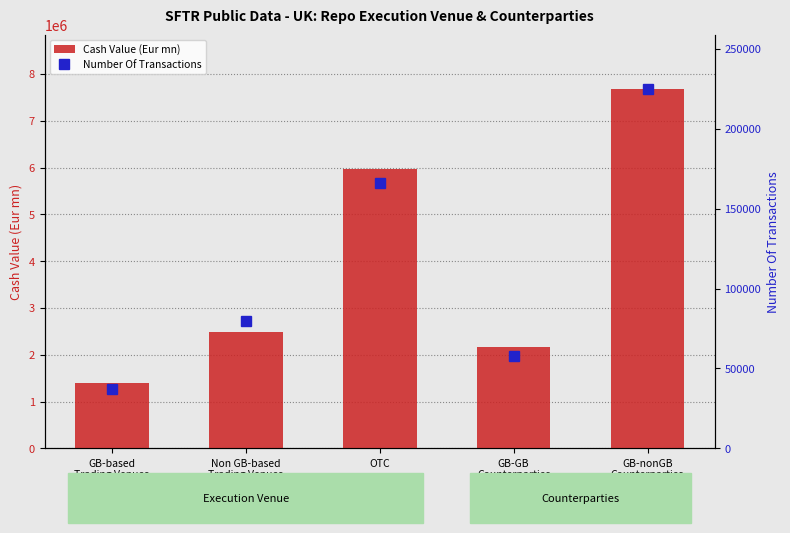

Rank the series by their maximum value, from lowest to highest.

Number Of Transactions, Cash Value (Eur mn)